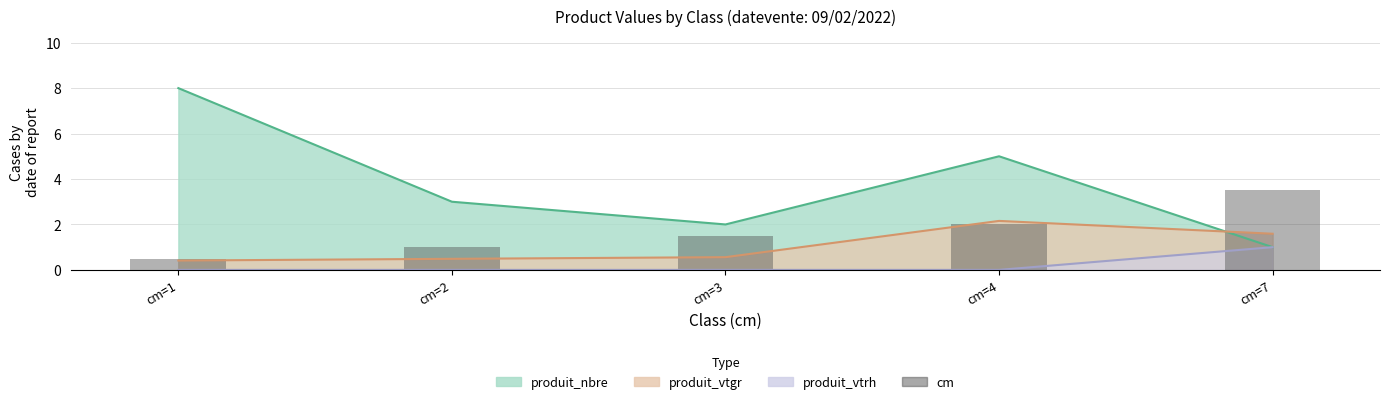

How many data points does each series have?

5